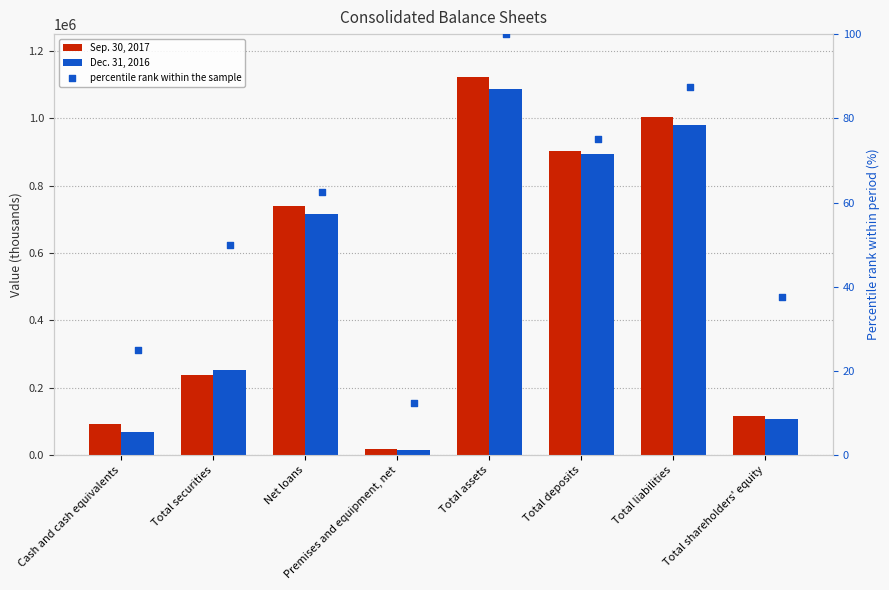

Which series has the widest spread of Y values?

Sep. 30, 2017